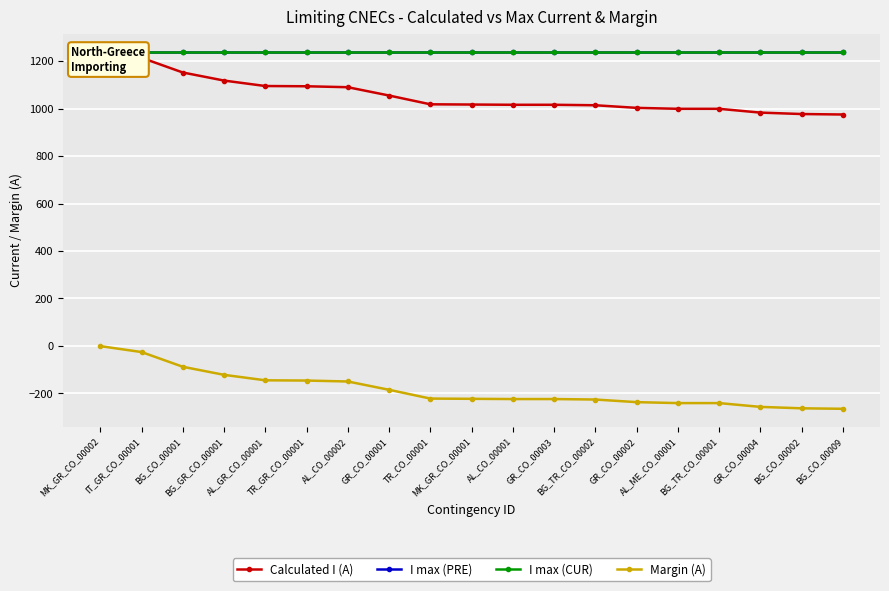

What is the value of the I max (CUR) point at the 10th from the left?

1240